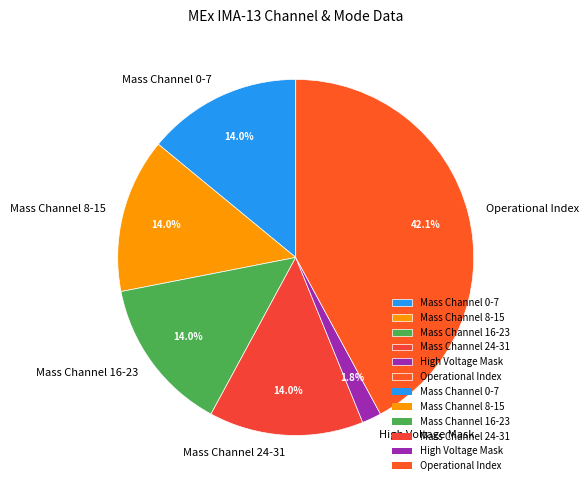

True or false: Operational Index accounts for 99% of the total.

False